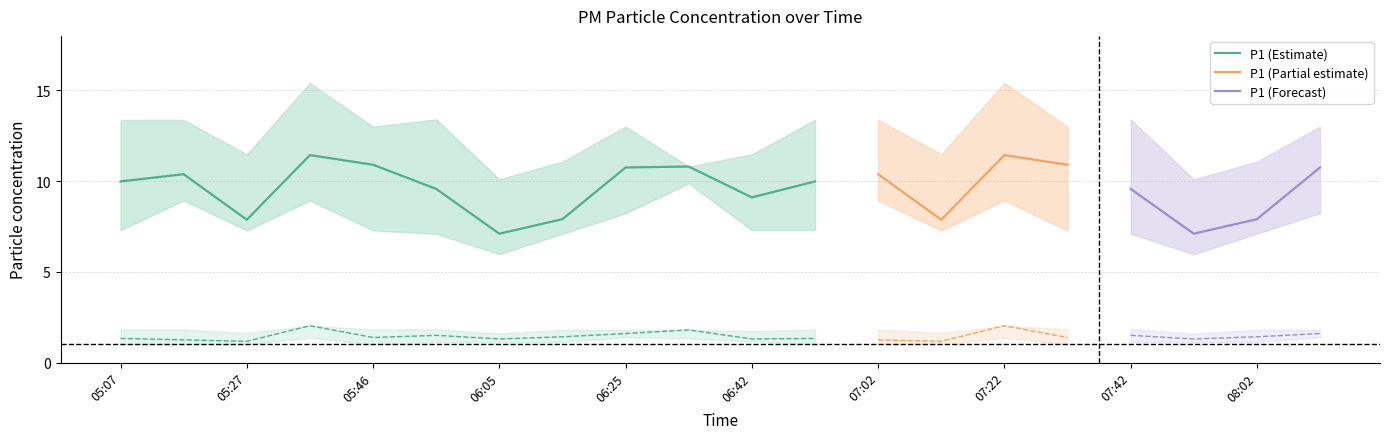

What is the value of the P1 point at the 6th from the left?

9.6